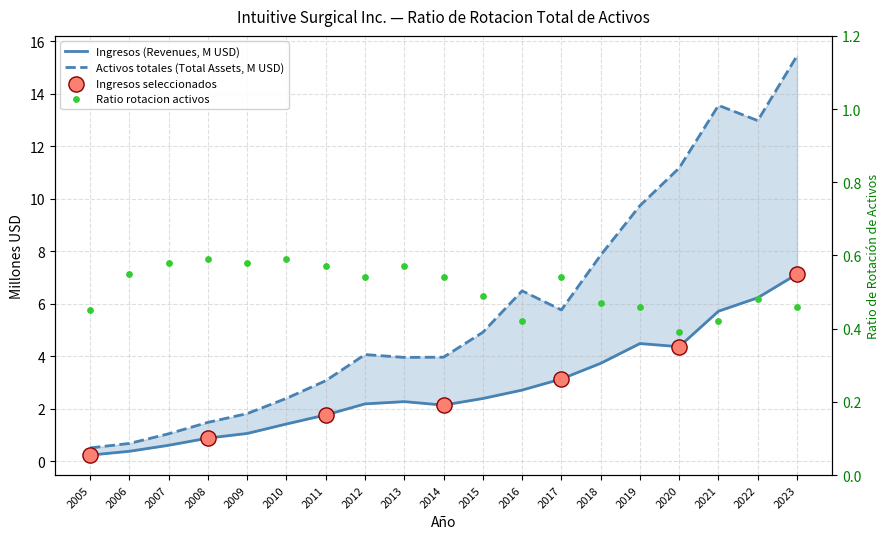

At how many categories does at least one series exceed 8?

5